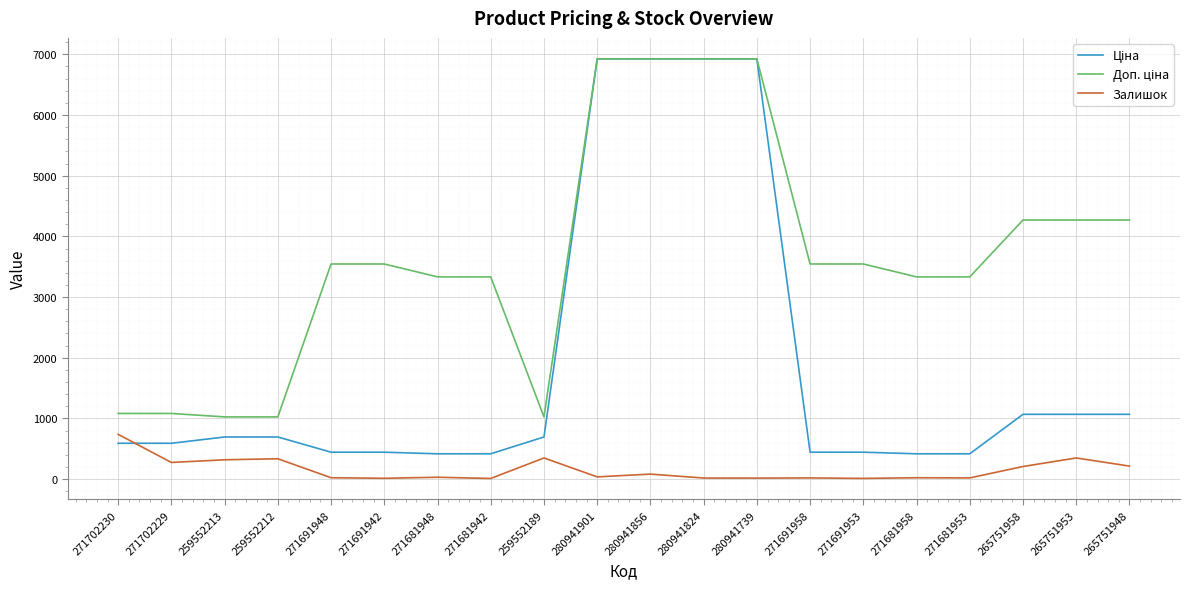

What is the total value across all series at 259552189?

2066.3